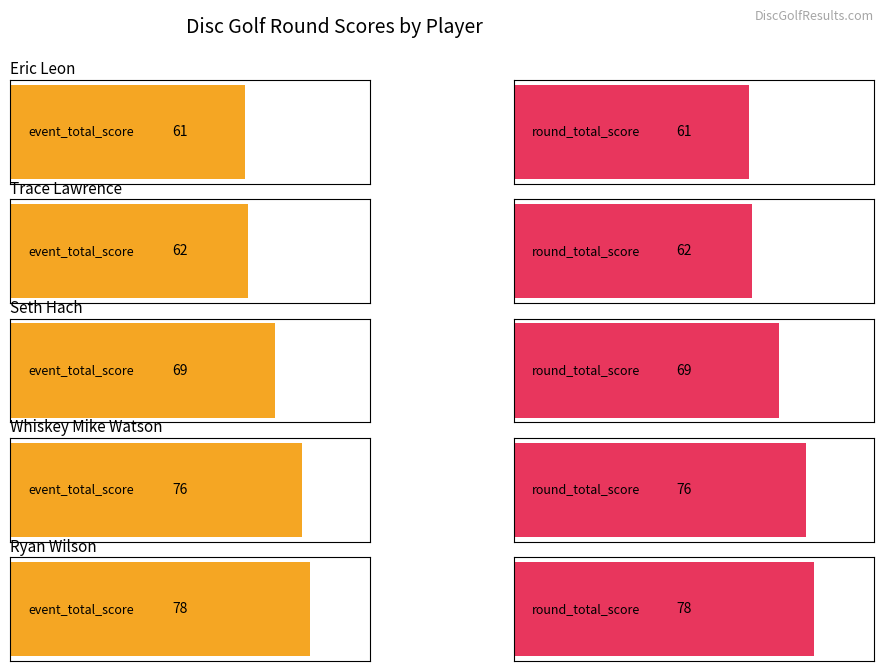

At which category is the sum across all series the highest?

4